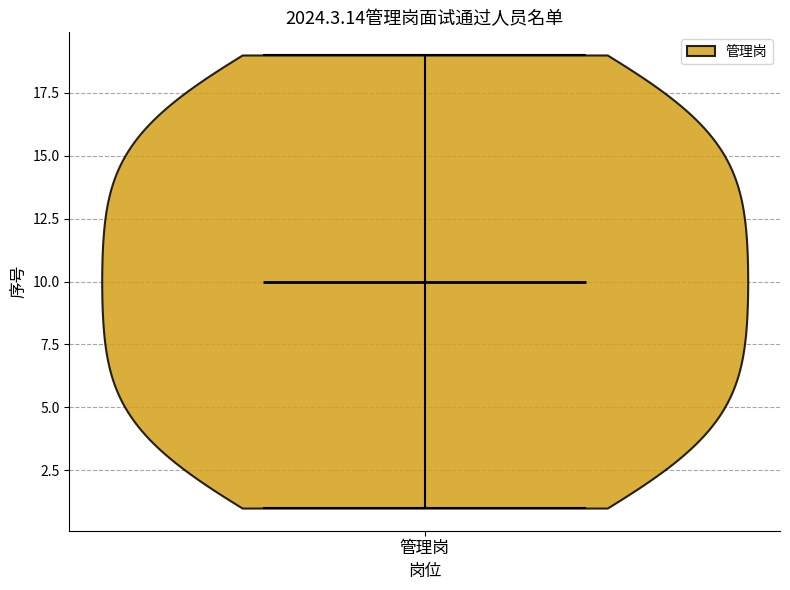

What is the lowest point the violin for 管理岗 reaches on the y-axis? The values are not printed on the chart, so give them approximately, as read against the axis.

1